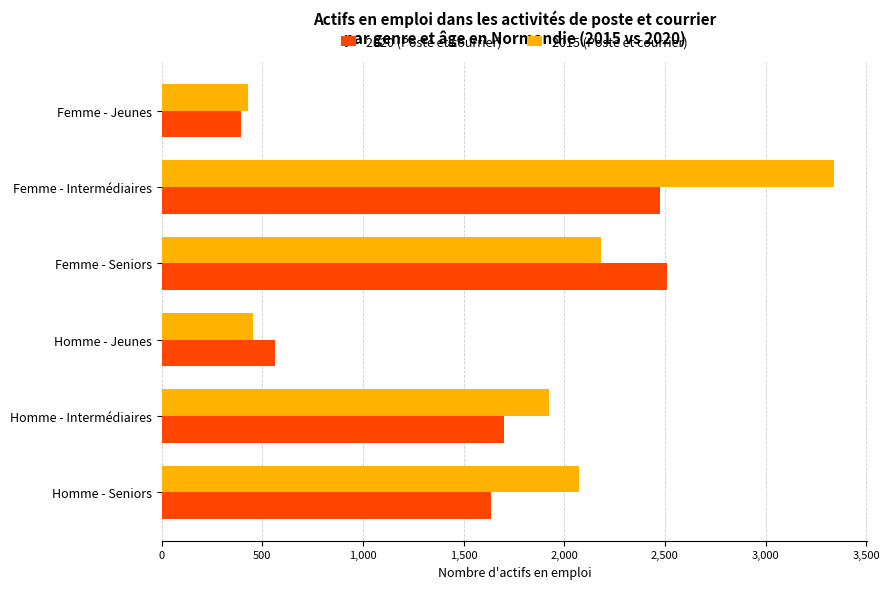

The value of 2015 (Poste et courrier) at Femme - Seniors is 2182.6. True or false?

True